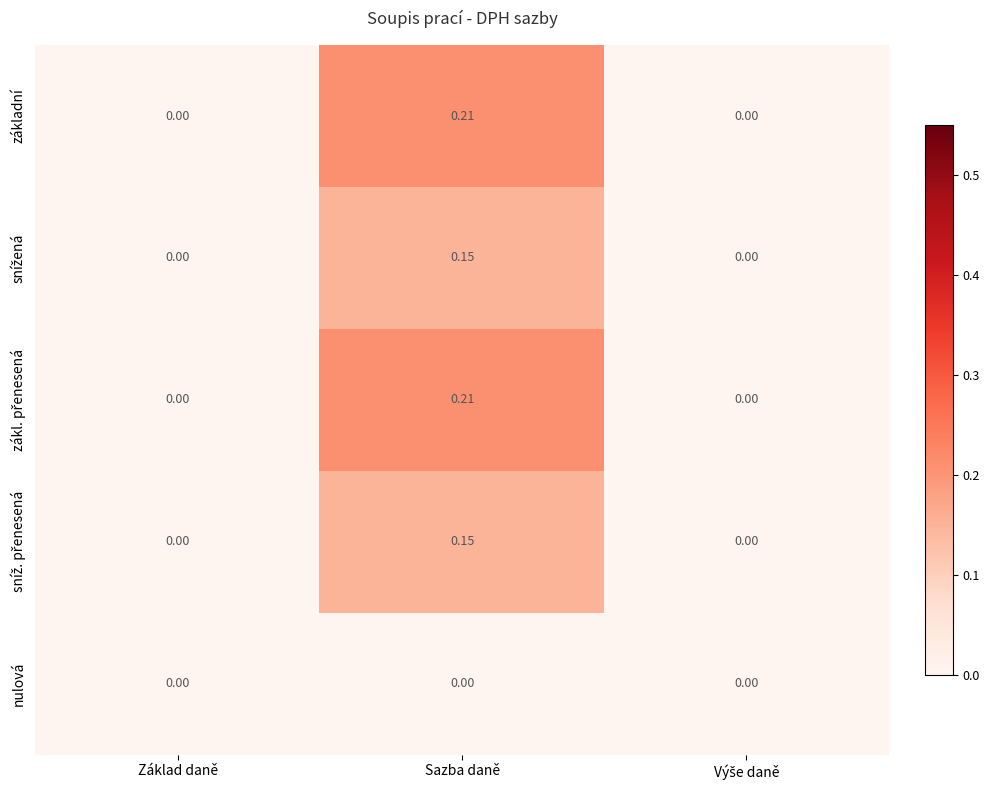

At which category does the chart reach its peak across all series?

Sazba daně